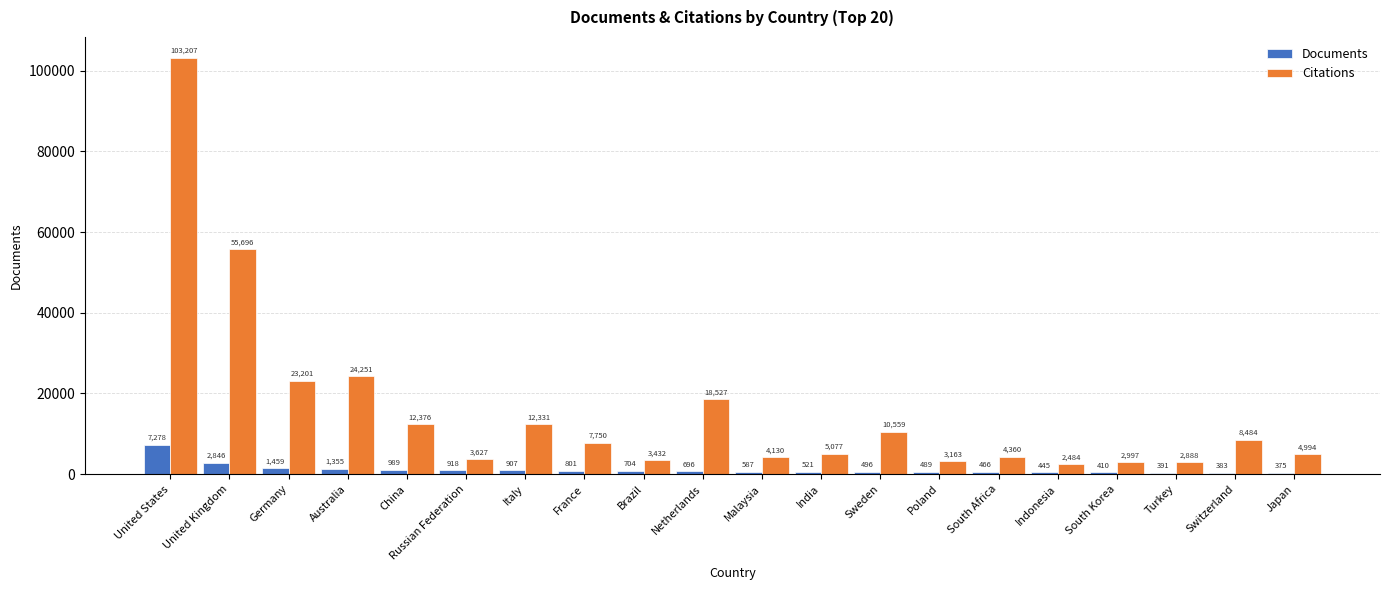

At which category is the sum across all series the highest?

United States